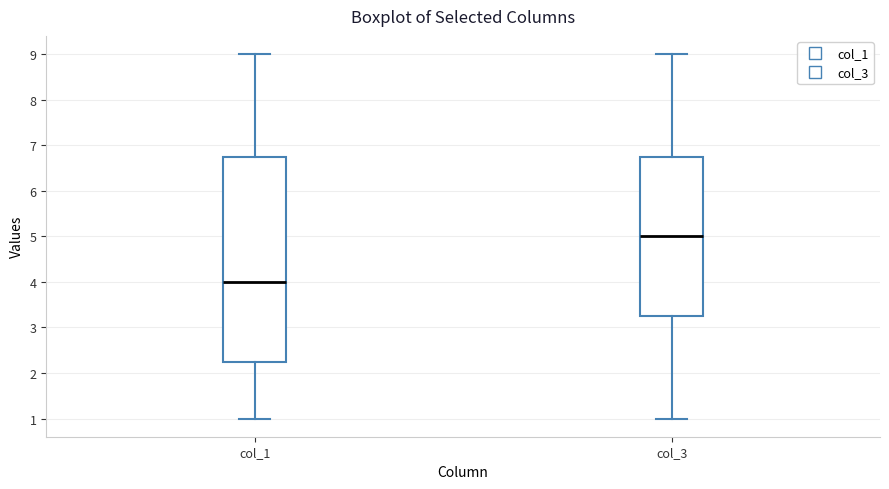

Where does the upper whisker of the box for col_1 end on the y-axis? The values are not printed on the chart, so give them approximately, as read against the axis.

9.0